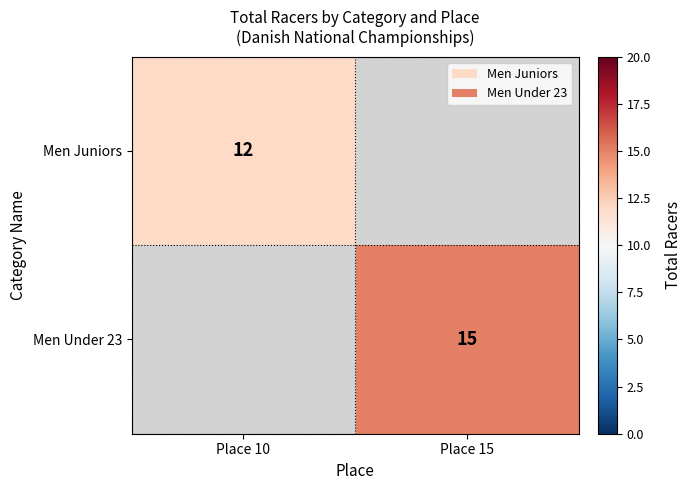

Is it true that Men Juniors equals 7 at Place 10?

False